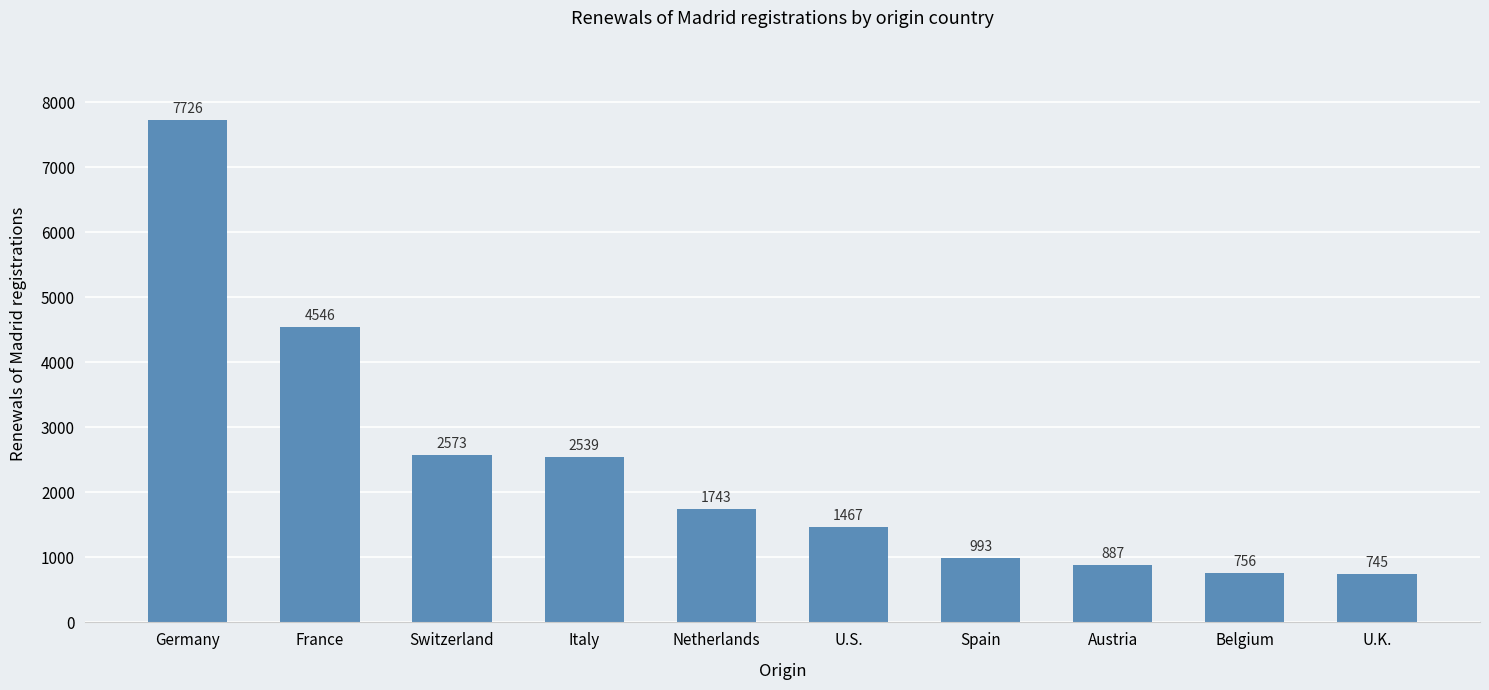

What is the average value?

2398